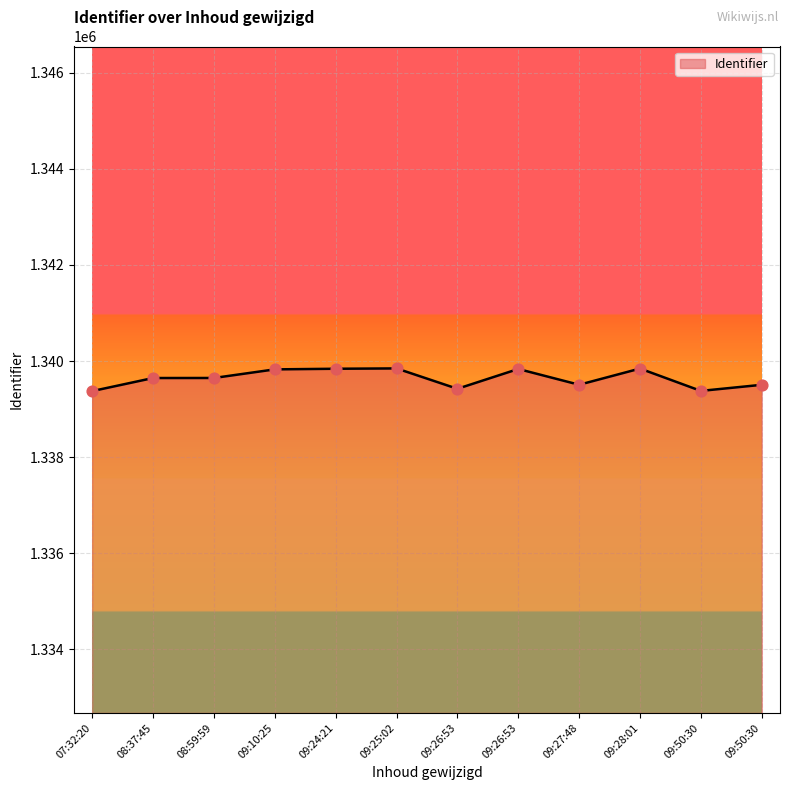

How many lines are shown in the chart?

1